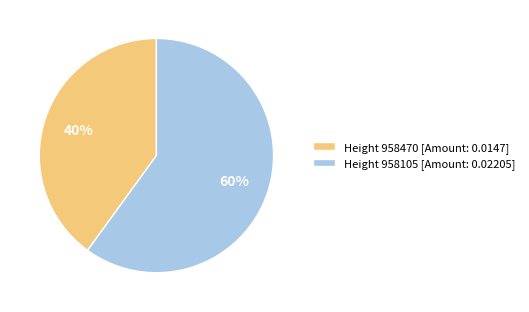

To the nearest percent, what is the average slice percentage?

50%